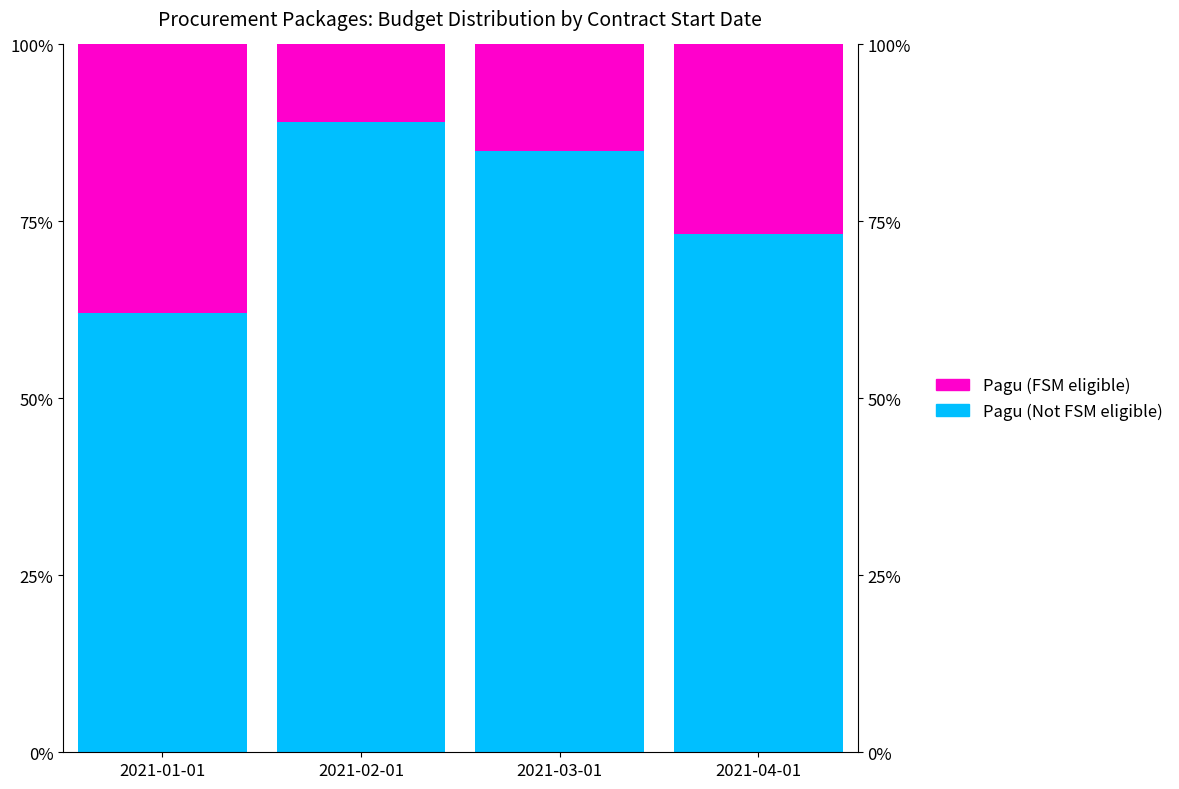

What is the spread (max minus min) of values at 2021-01-01?

24.1